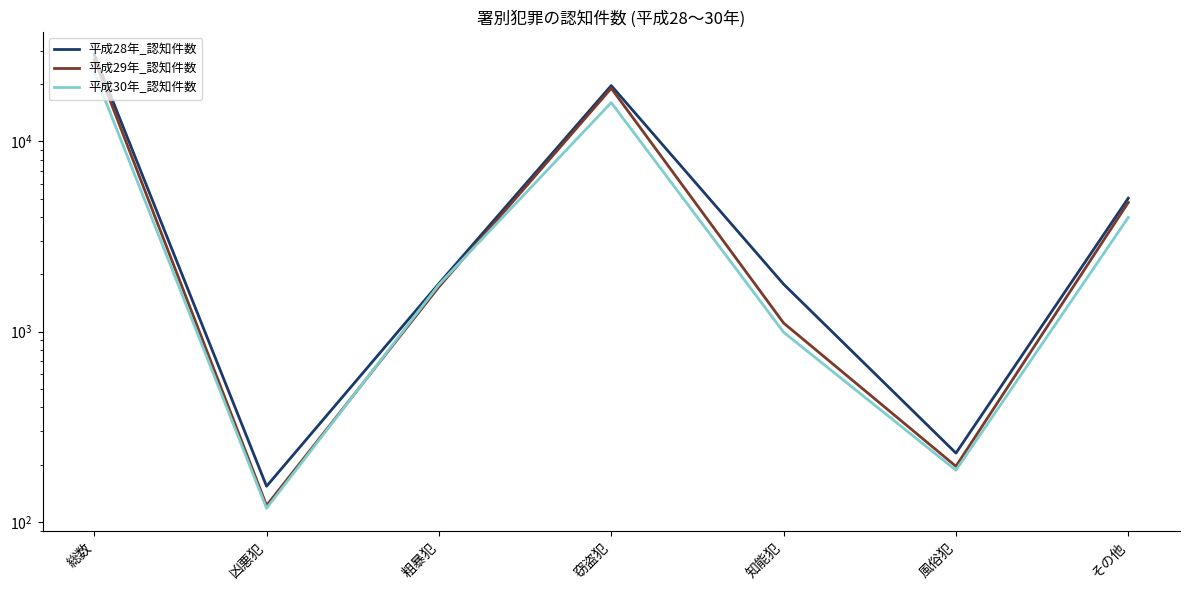

True or false: 平成30年_認知件数 and 平成28年_認知件数 cross at least once.

False